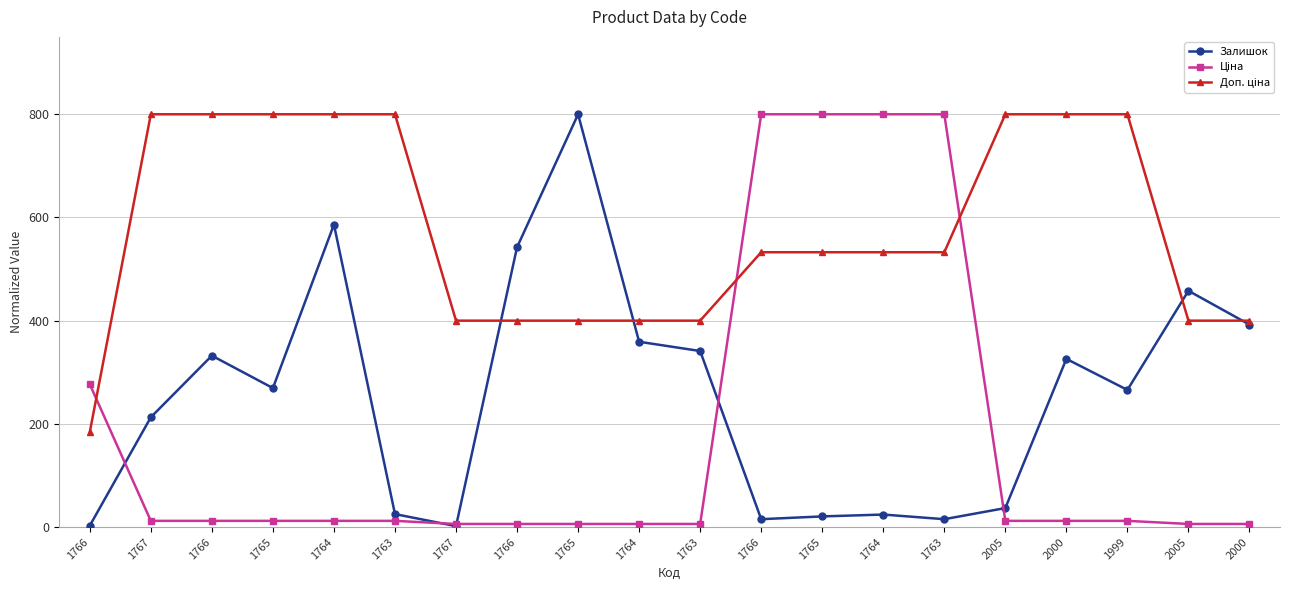

How many lines are shown in the chart?

3